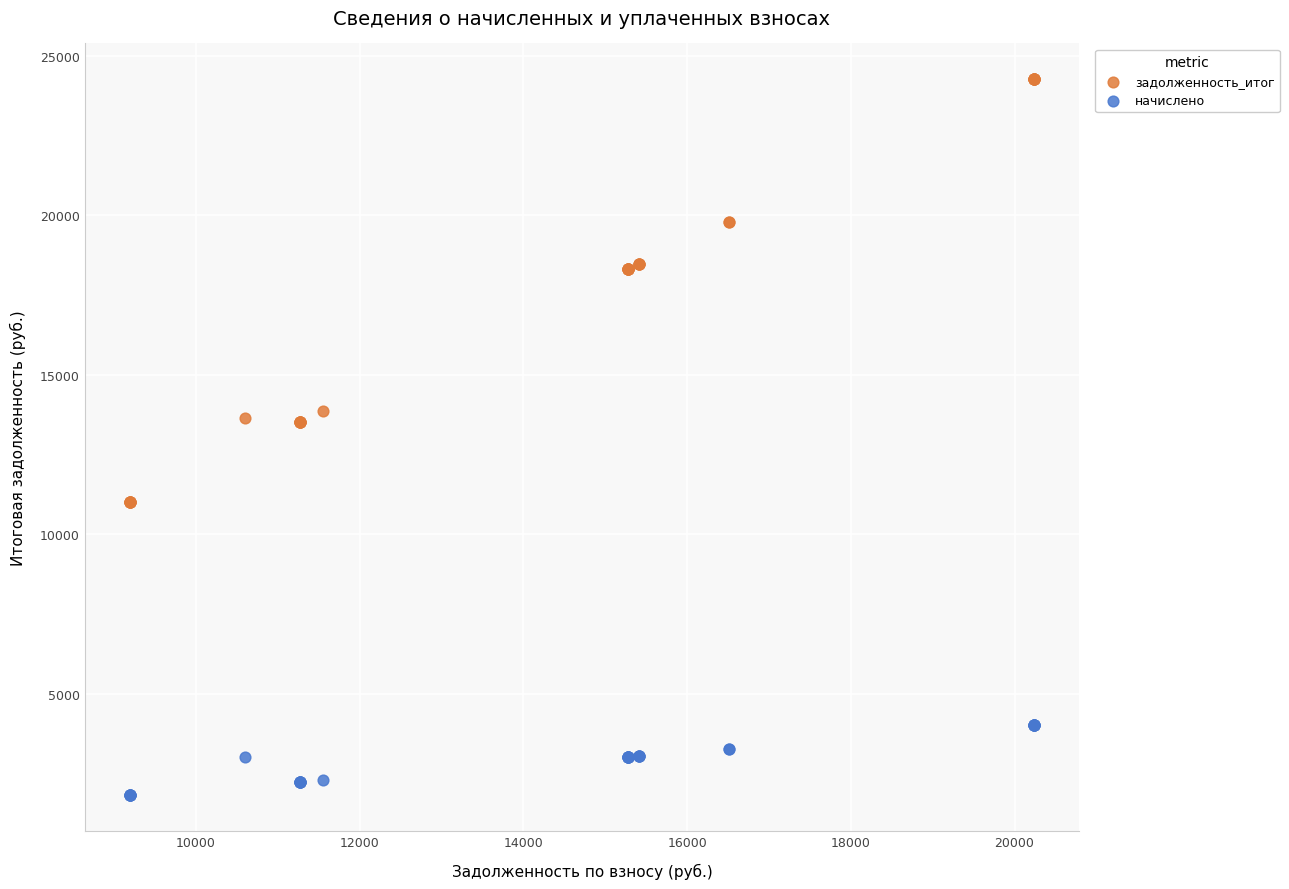

Which series reaches the minimum Y coordinate?

начислено